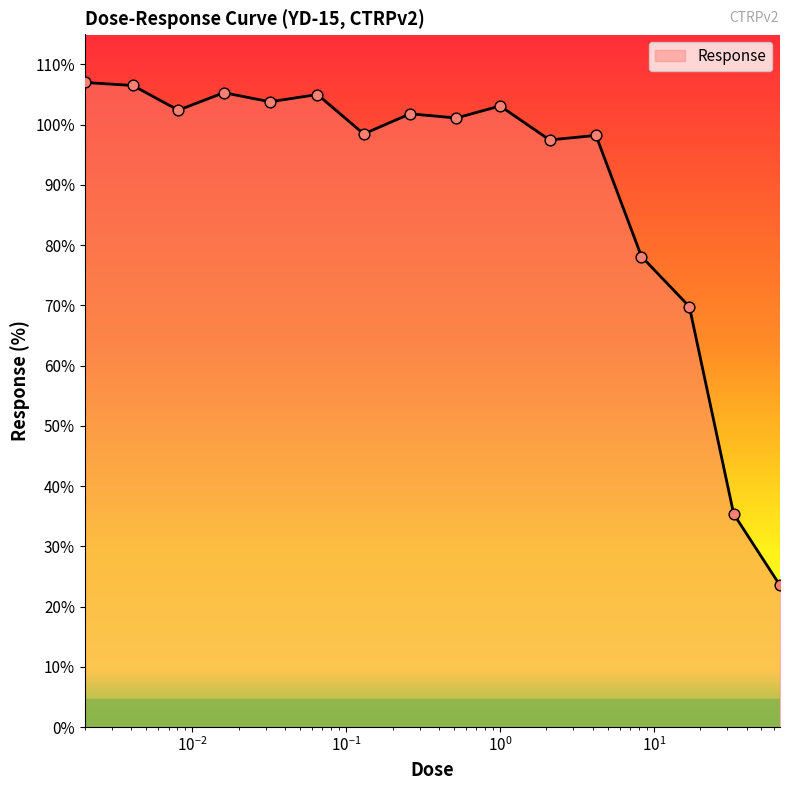

What is the minimum value shown in the chart?

23.5